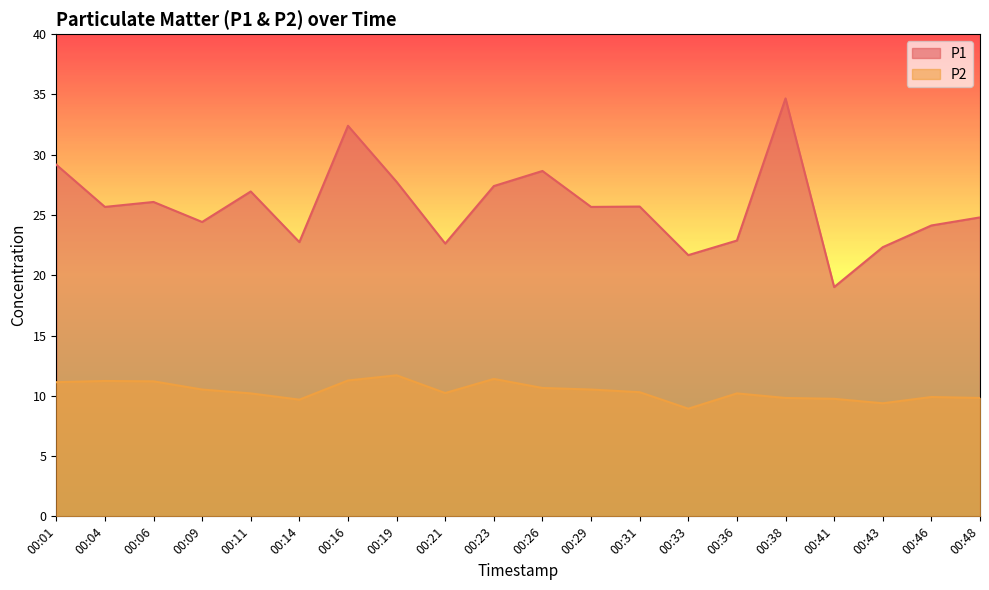

What is the spread (max minus min) of values at 00:16?

21.1